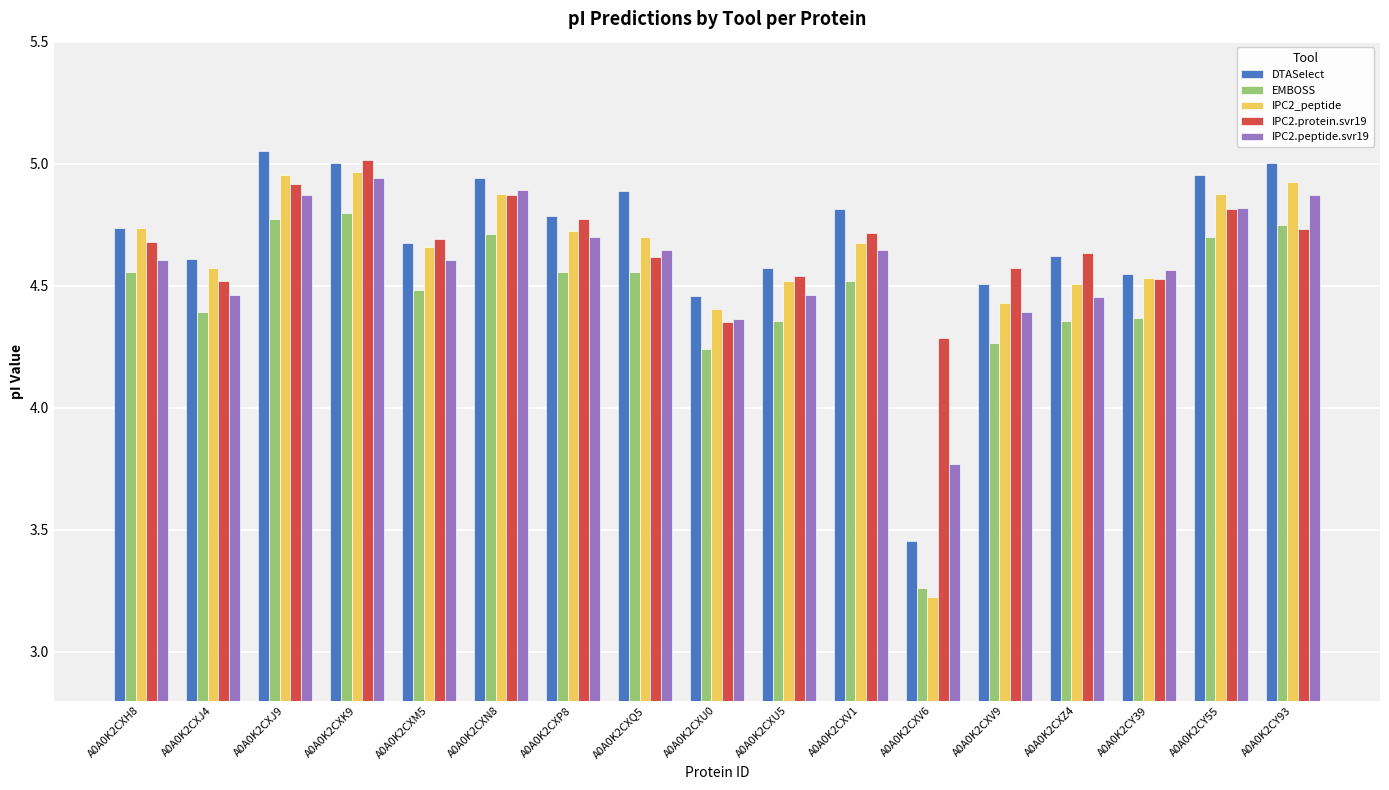

Count the number of data series in this chart.

5